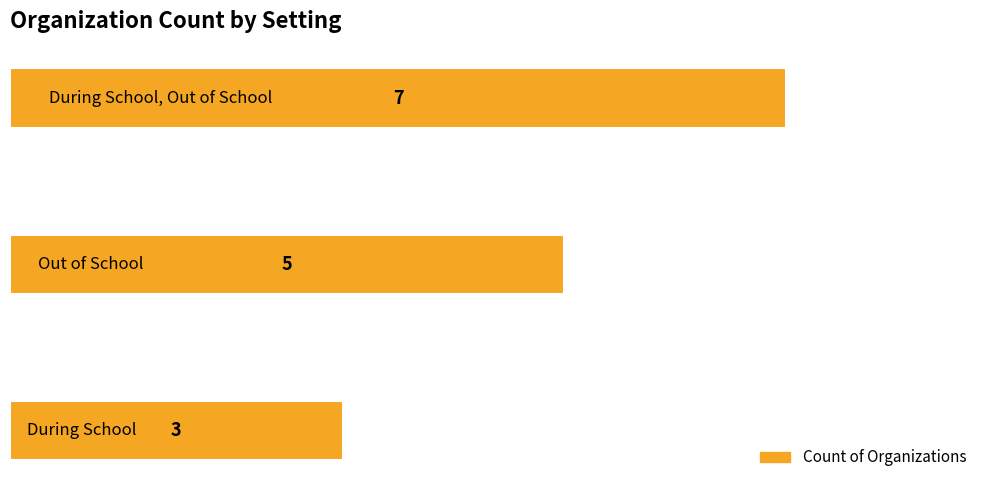

What is the smallest value displayed?

3